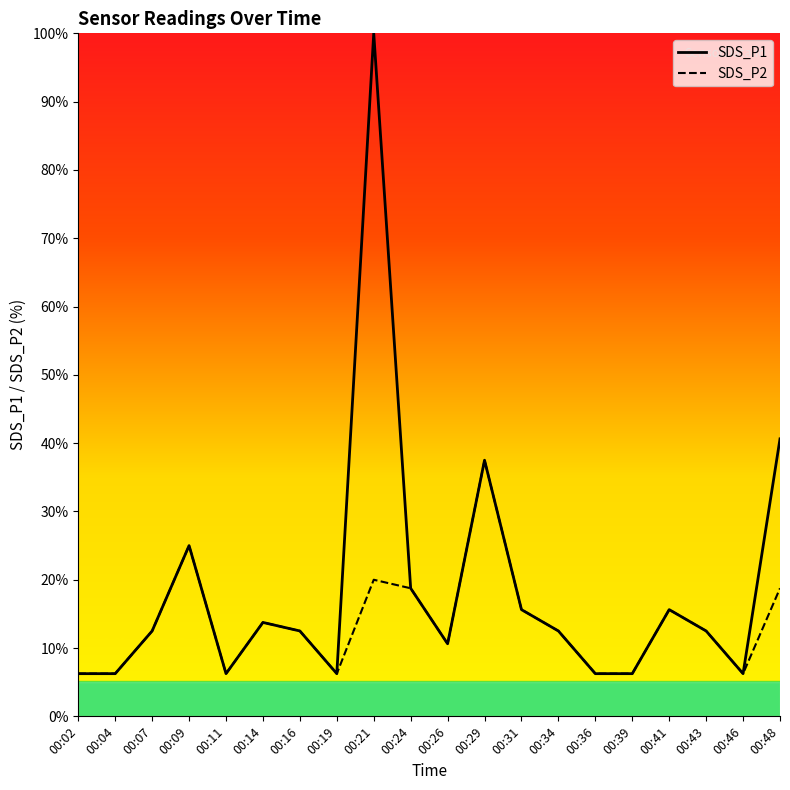

Which series changed the most between 00:07 and 00:48?

SDS_P1